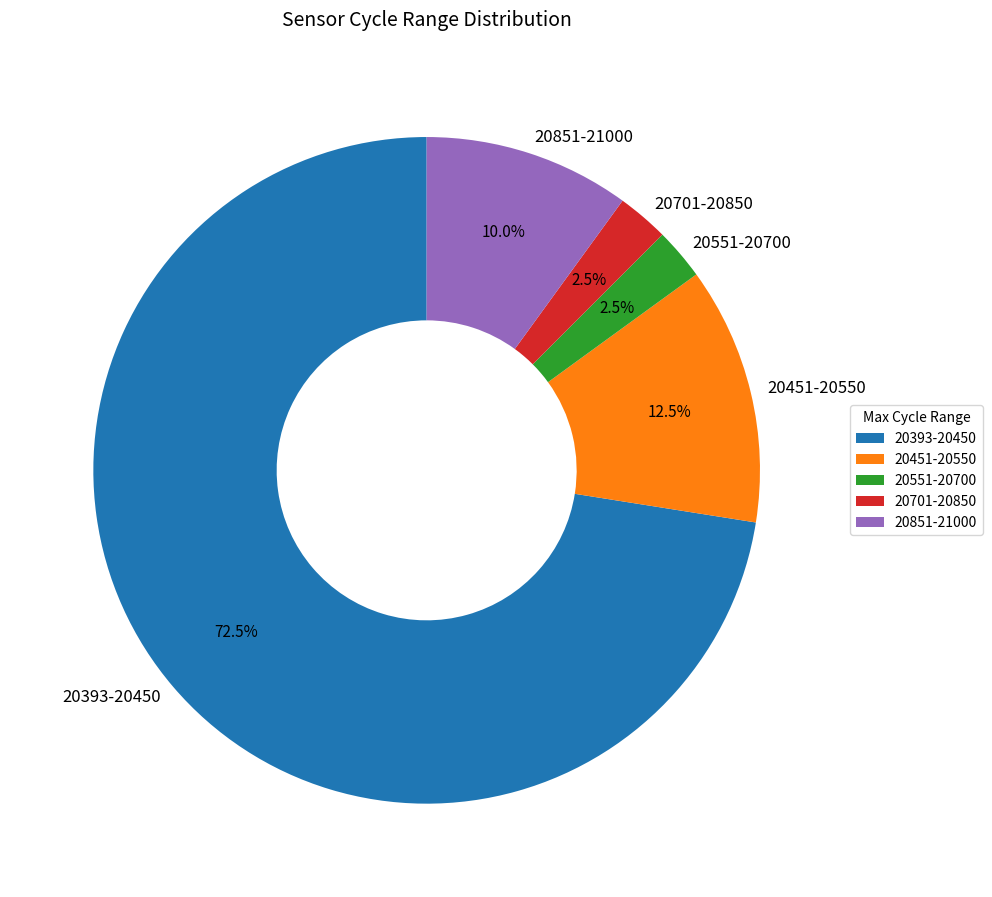

Approximately how many times larger is the value at 20551-20700 compared to 20701-20850?

1.0